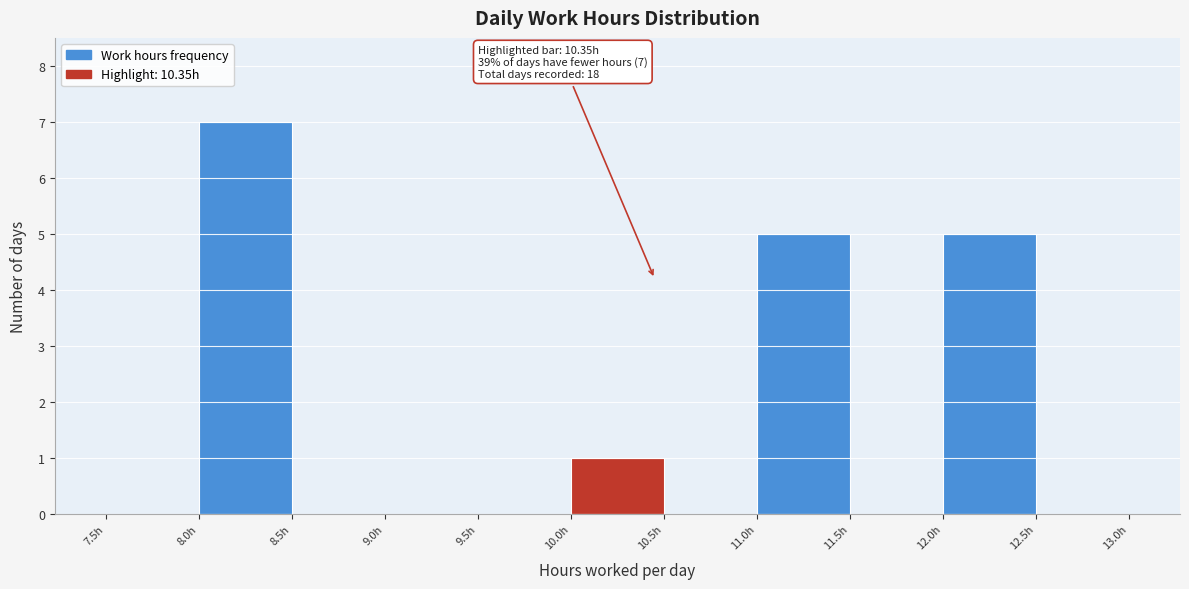

Over which range of the x-axis is the bar tallest?

8.0 to 8.5